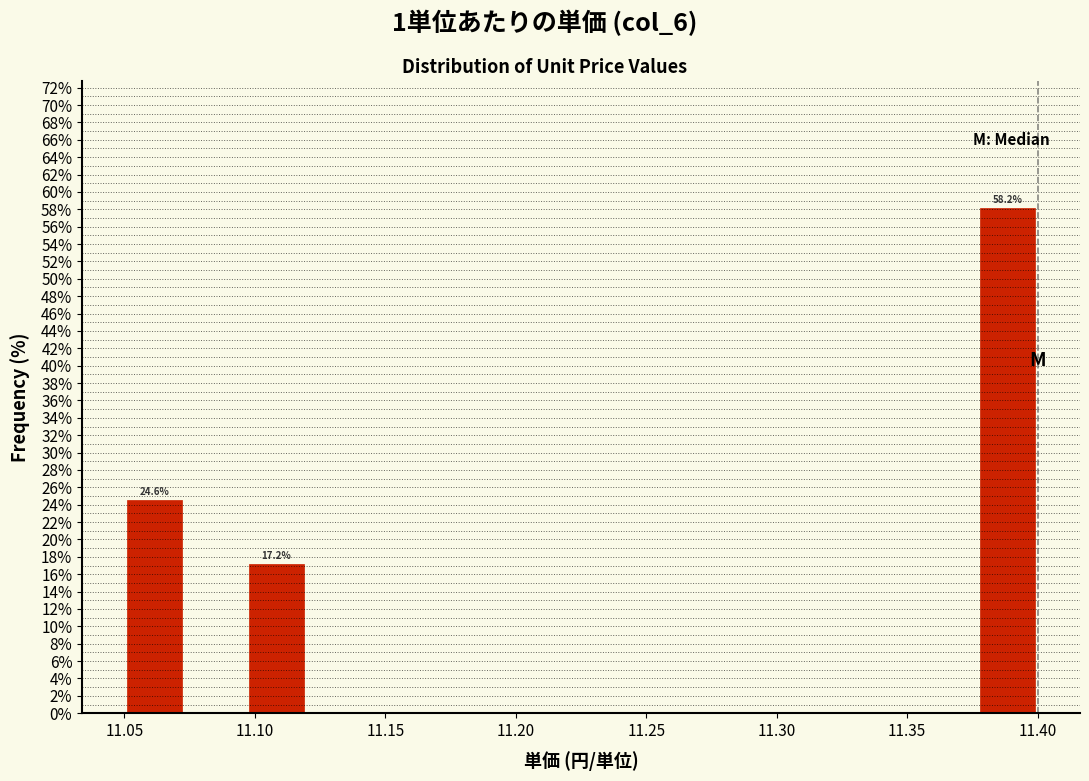

Over which range of the x-axis is the bar tallest?

11.375 to 11.400